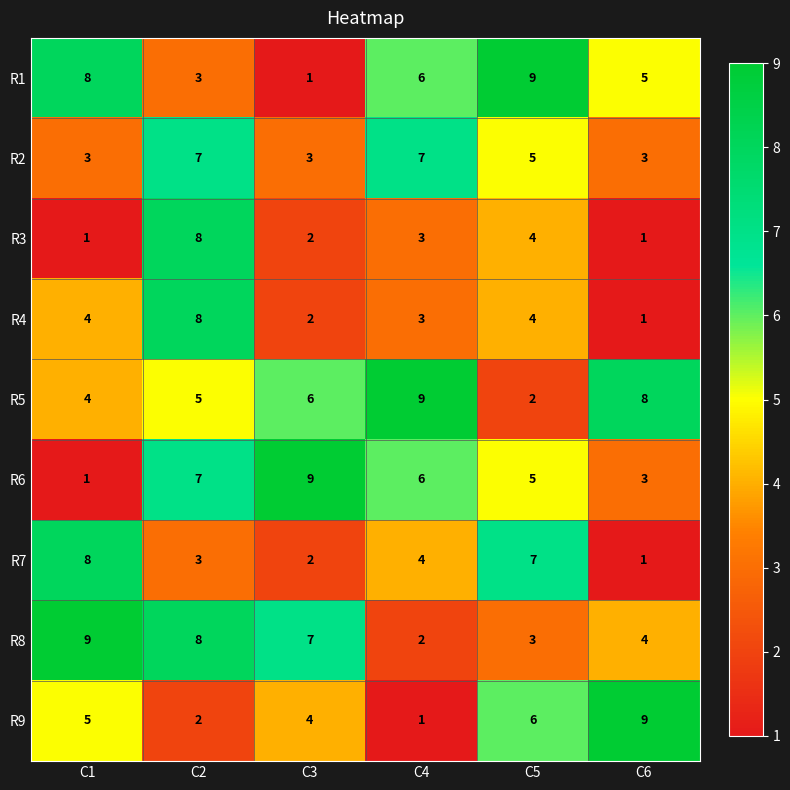

What is the spread (max minus min) of values at C1?

8